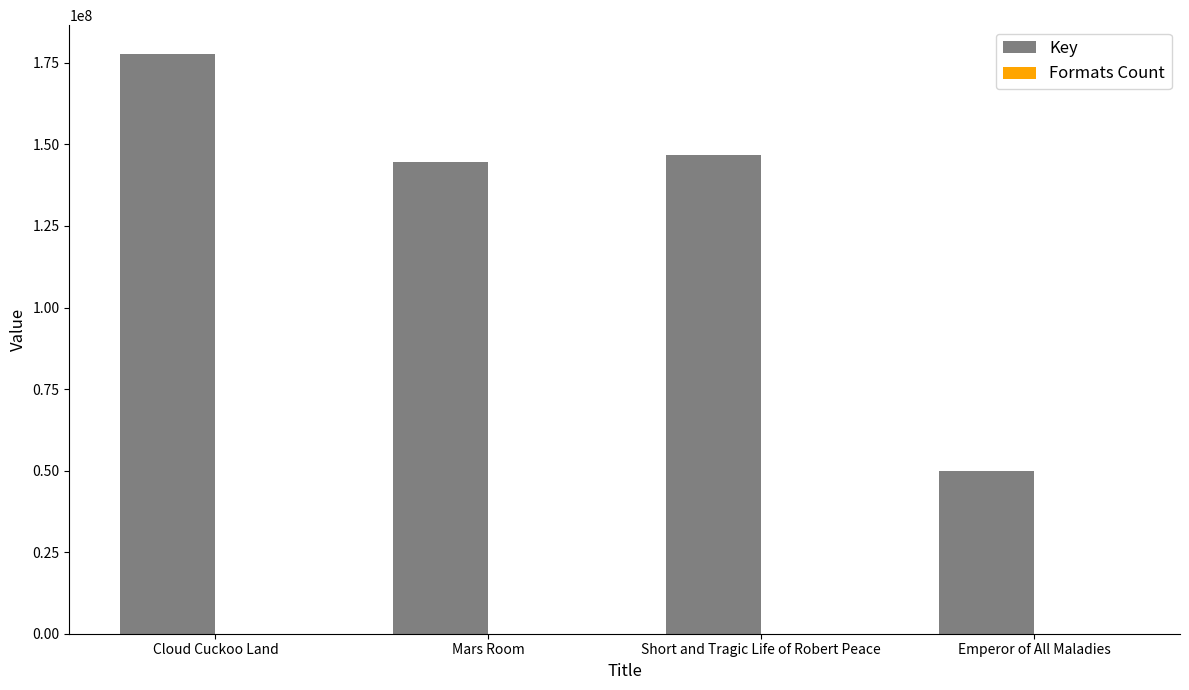

Are the bars horizontal?

No